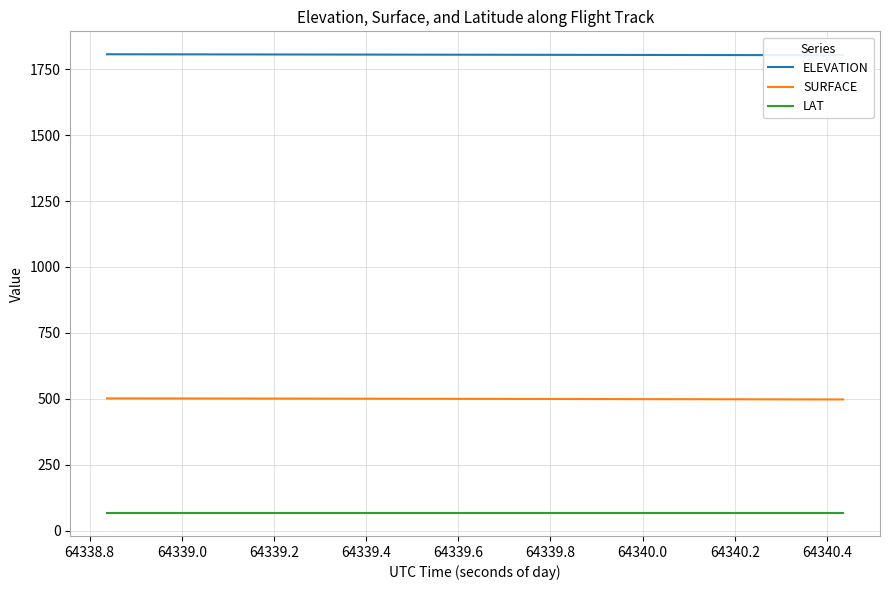

Is this an area chart (filled region under the line)?

No